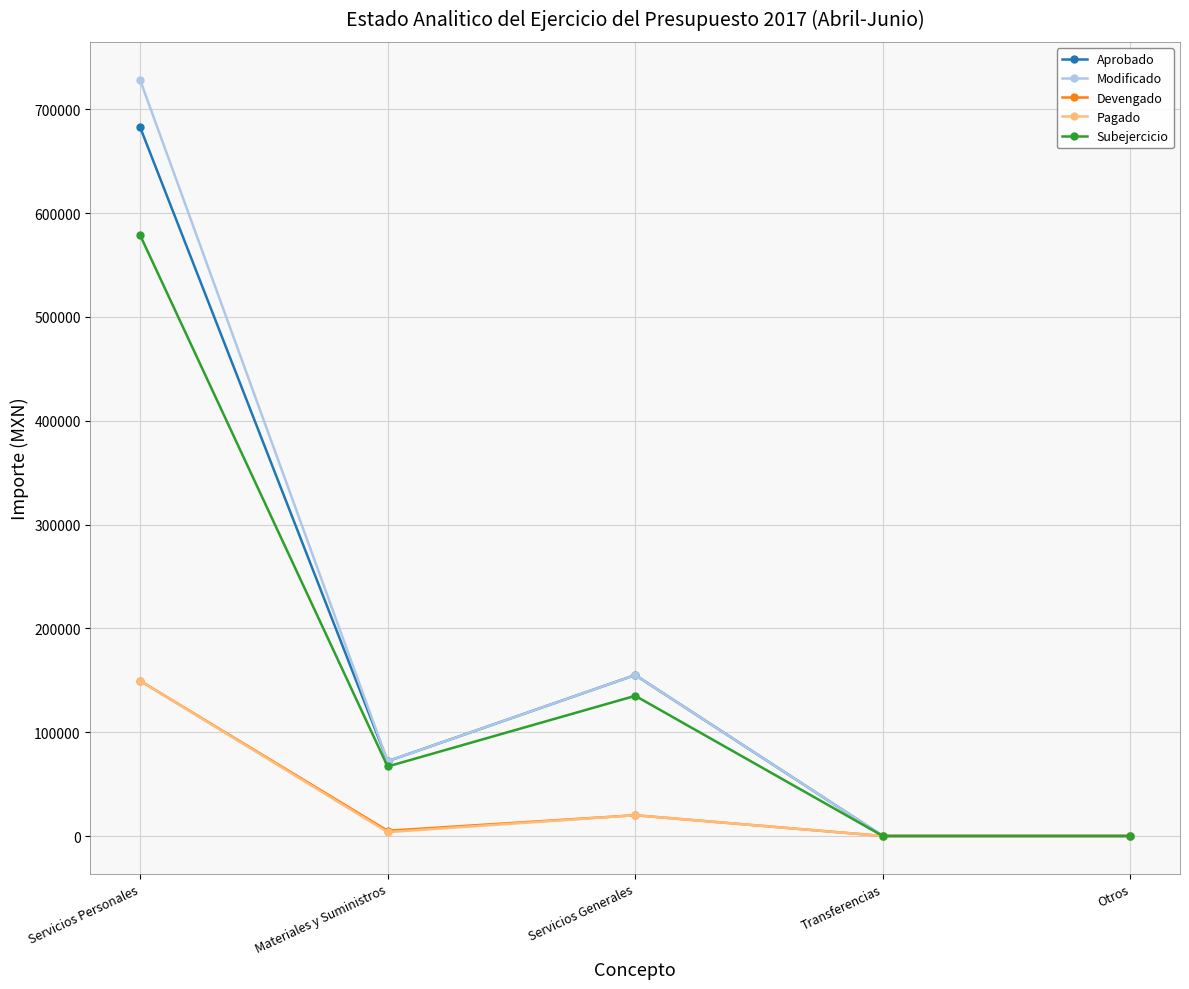

What is the difference between the maximum and minimum values in the Subejercicio series?

578943.6